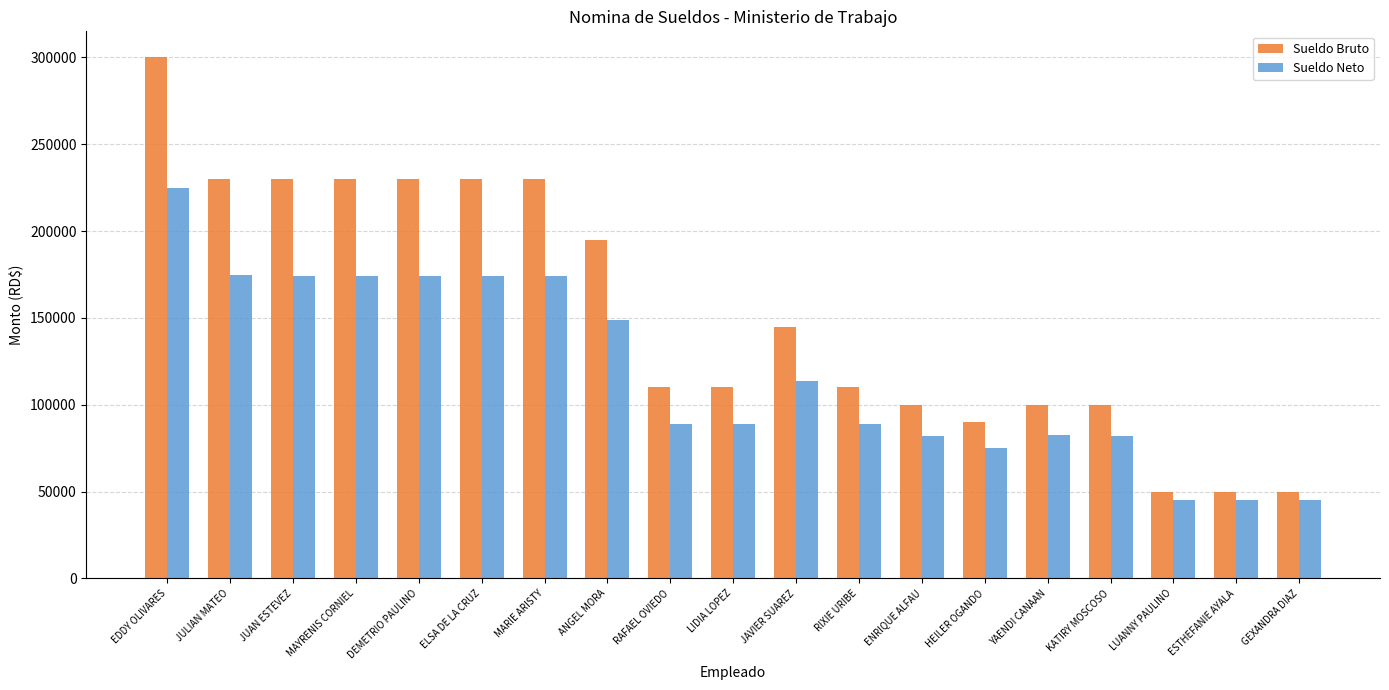

What position from the right is JAVIER SUAREZ?

9